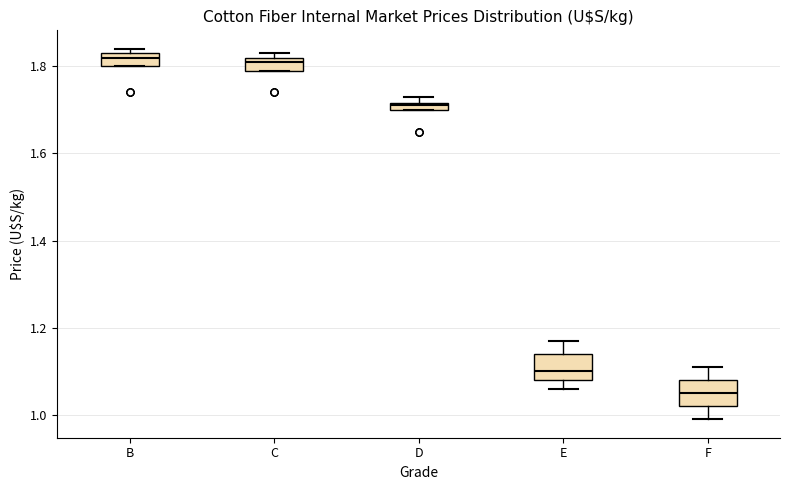

Where does the median line of the box for E sit on the y-axis? The values are not printed on the chart, so give them approximately, as read against the axis.

1.10